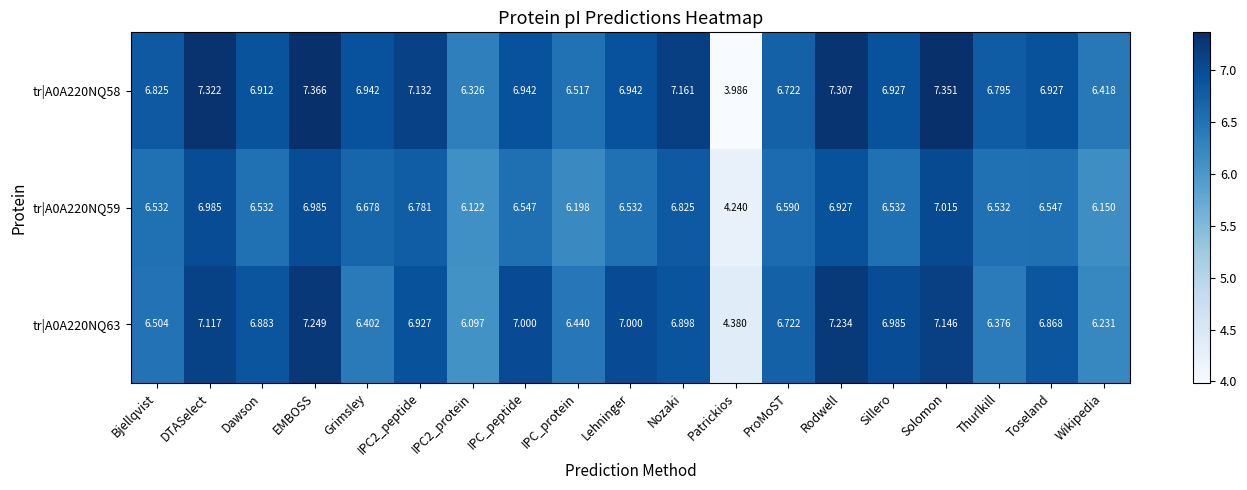

Which category has the lowest value across all series?

Patrickios